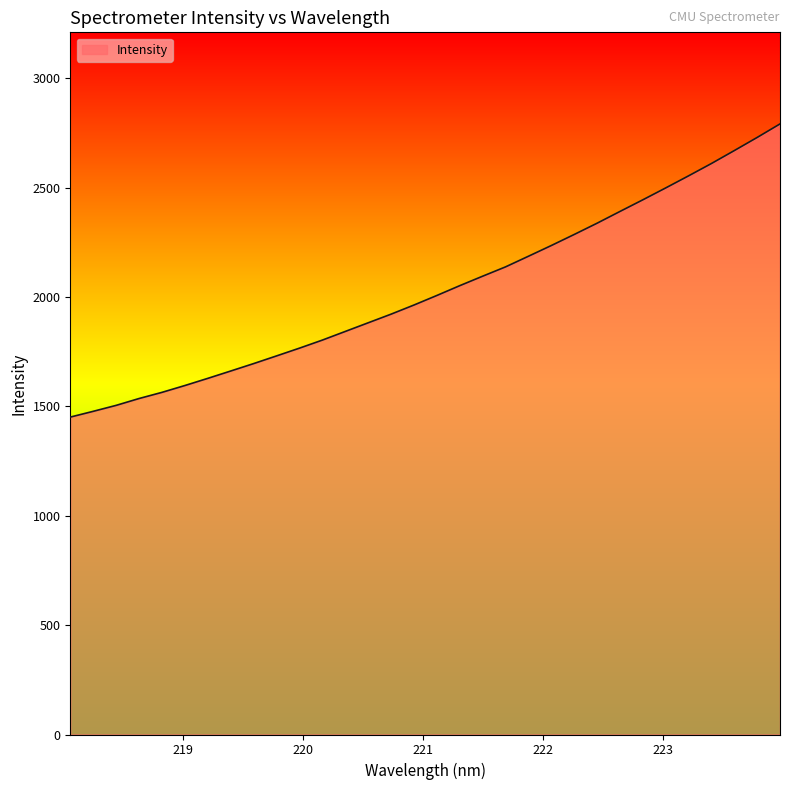

How many values are below 2007?

16